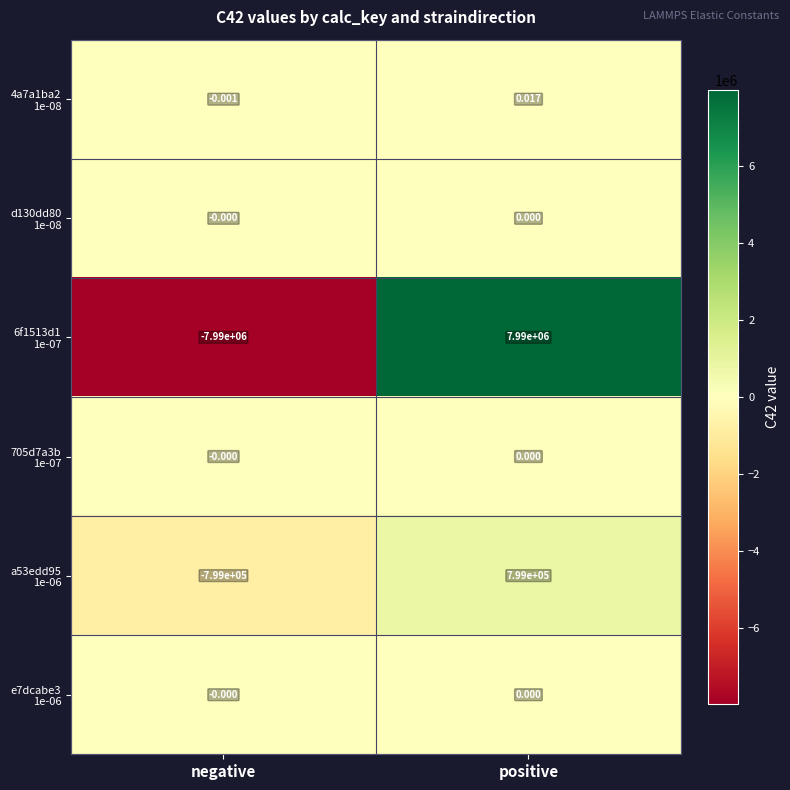

At which category is the sum across all series the highest?

positive